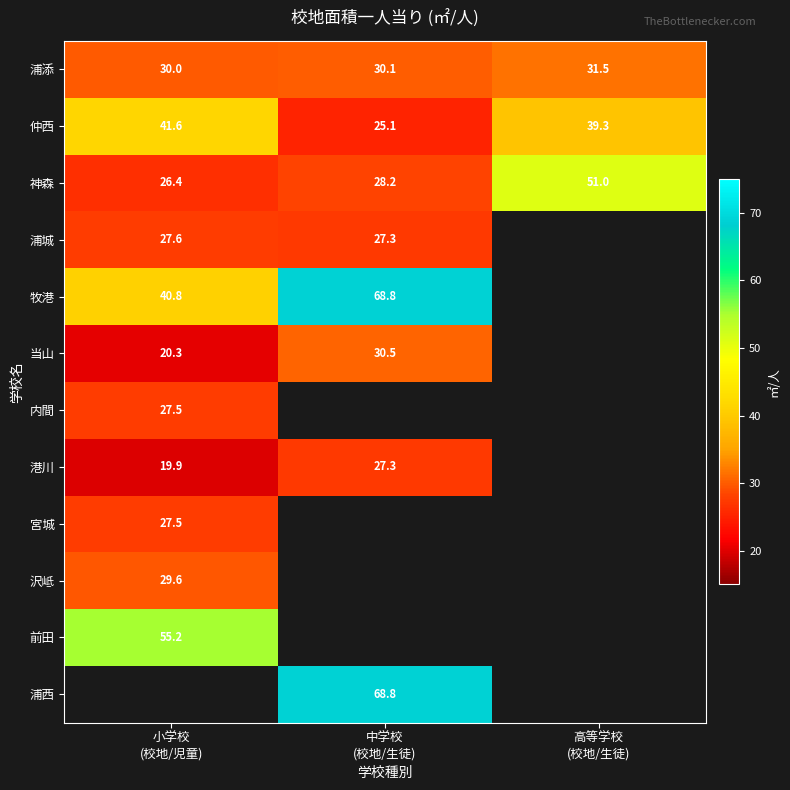

Rank the categories by 浦城 value from highest to lowest.

小学校 (校地/児童), 中学校 (校地/生徒), 高等学校 (校地/生徒)